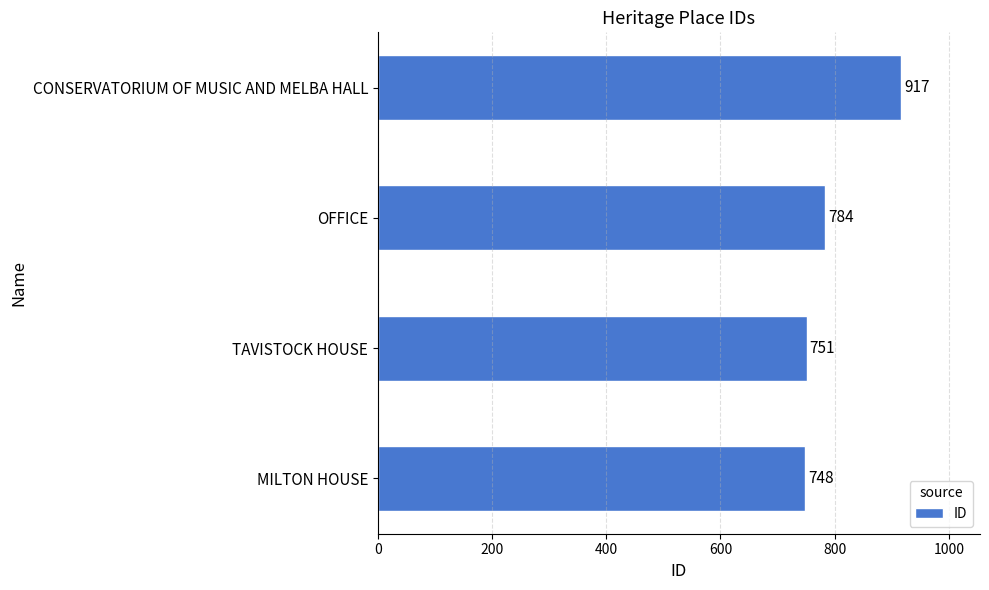

What is the greatest value displayed?

917